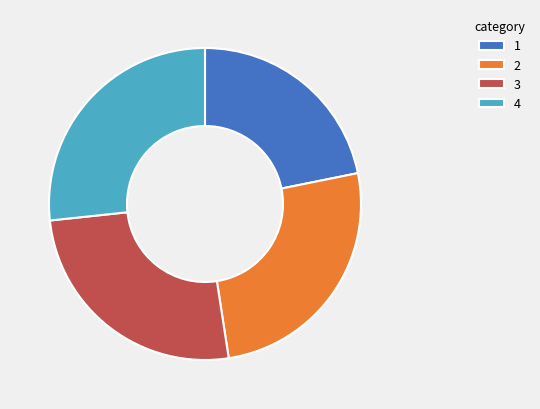

Which category has the biggest portion of the pie?

4